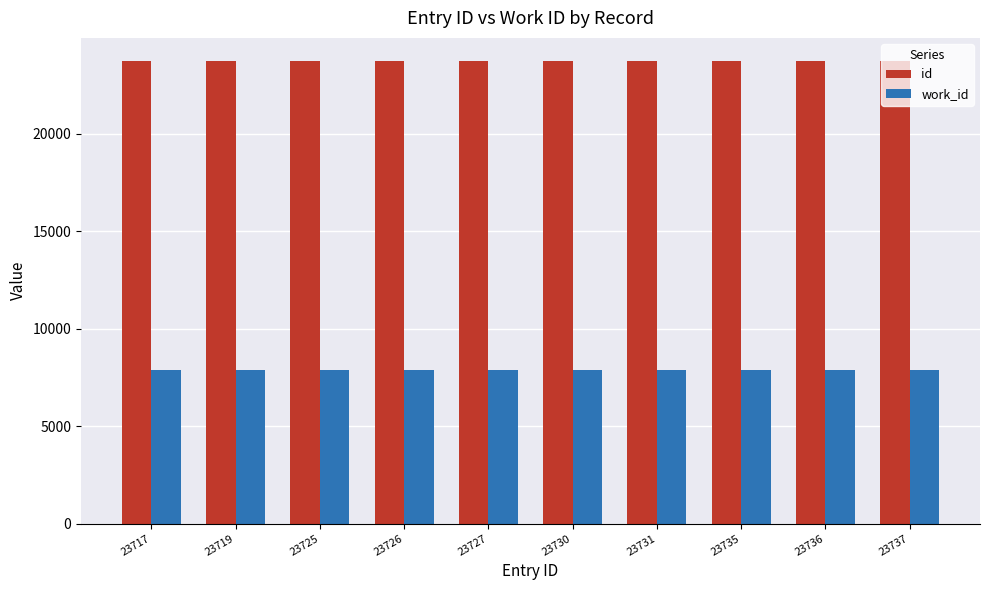

What is the highest value of the work_id series?

7856